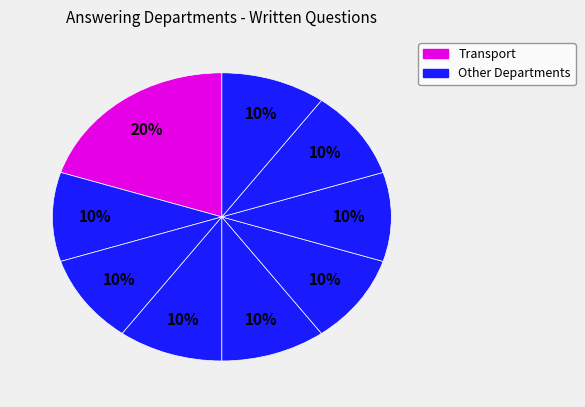

How many slices are in this pie chart?

9